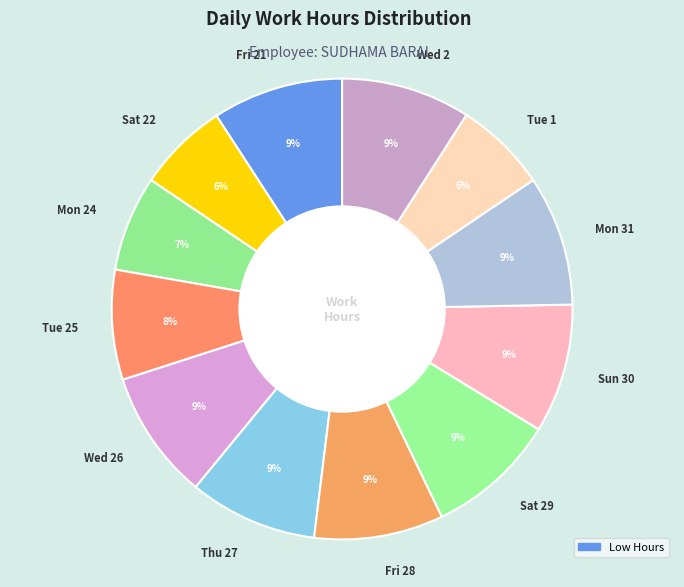

Is it true that Mon 31 is 1% of the pie?

False